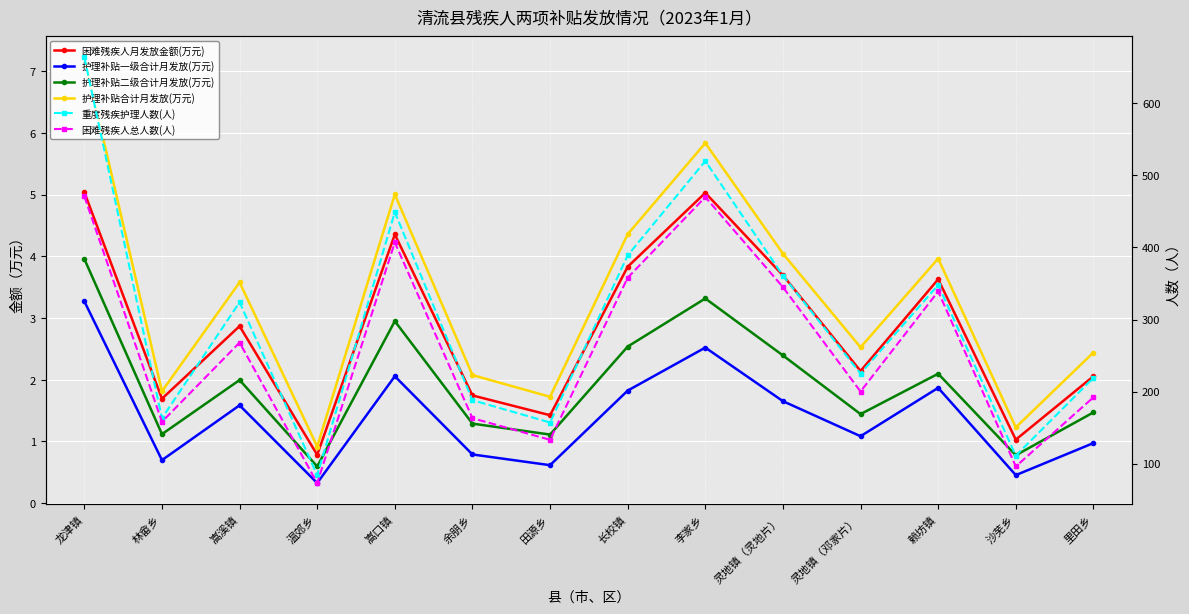

What position from the left is 余朋乡?

6